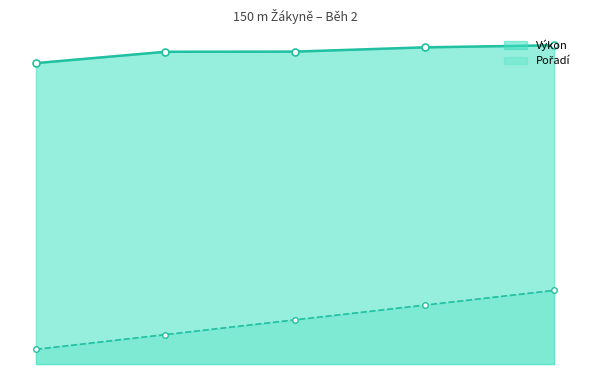

What is the label of the 2nd point from the left?

Šafaříková Anna